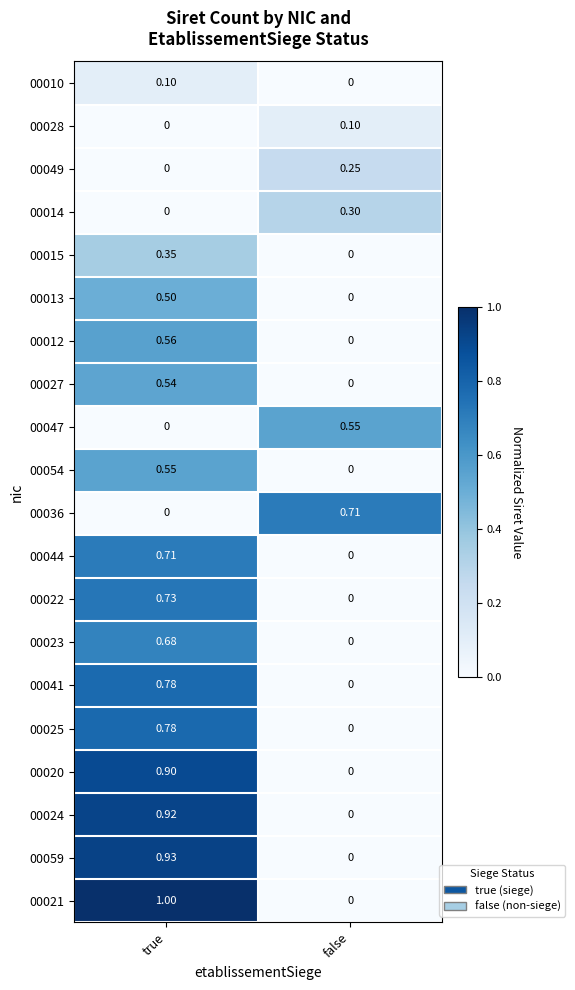

At which label does 00047 reach its peak?

false